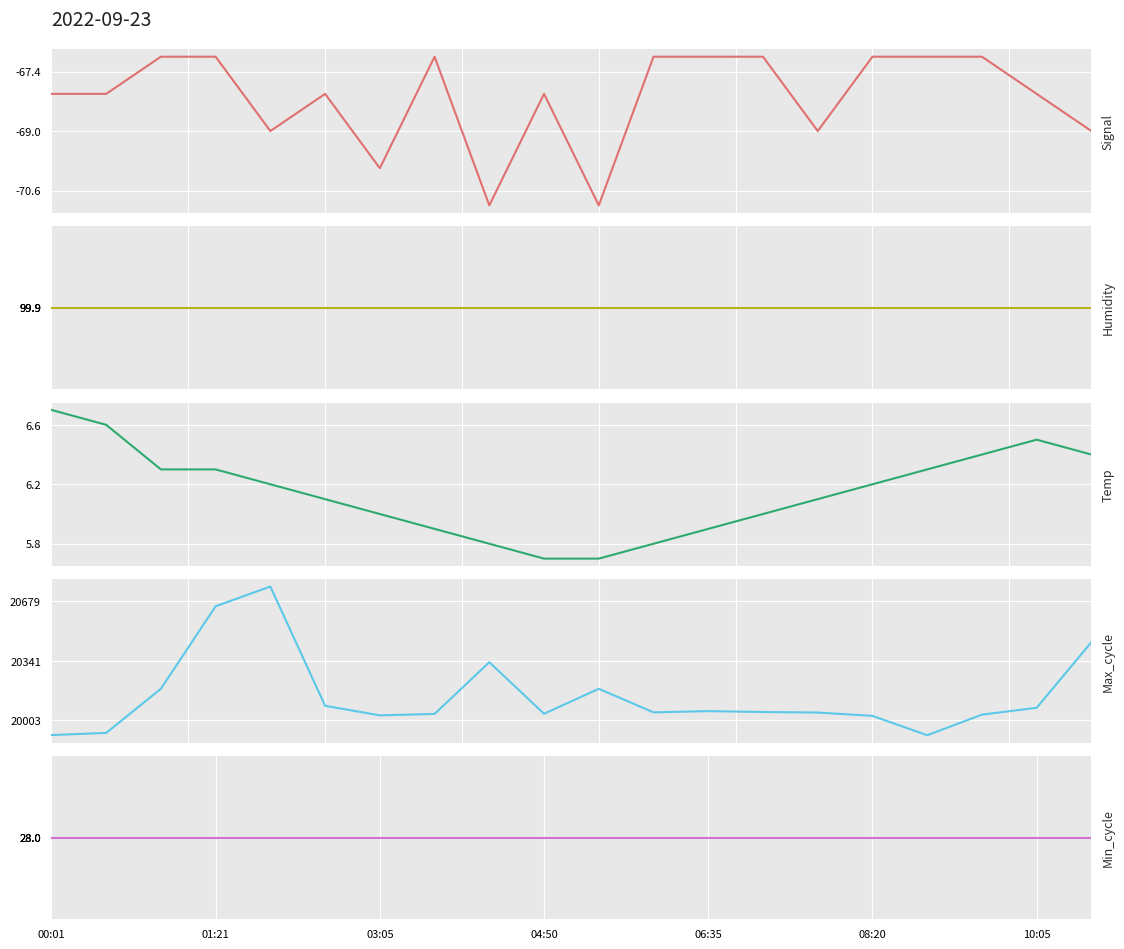

What position from the left is 06:35?

5